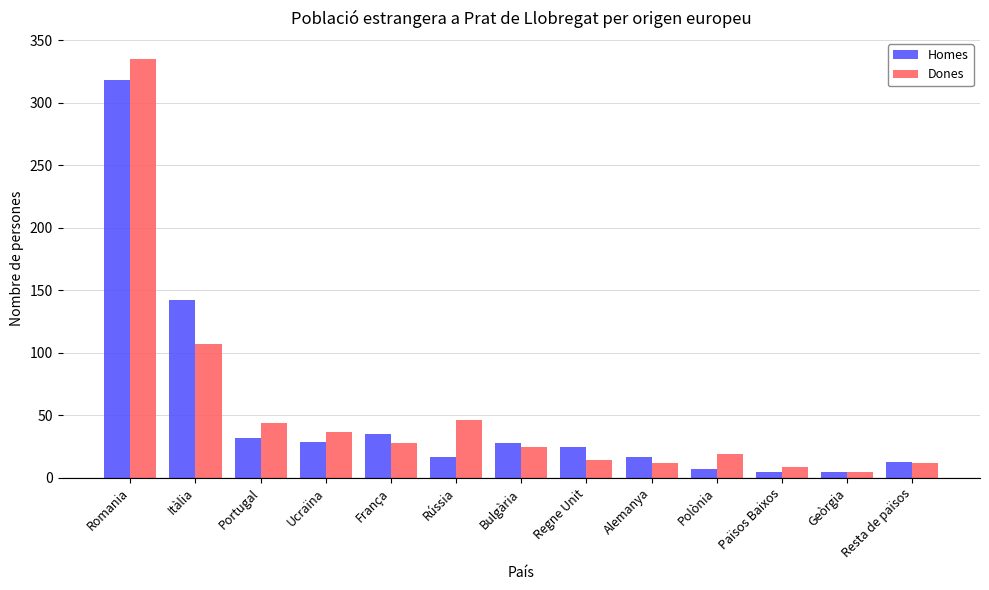

What is the total value across all series at Rússia?

63